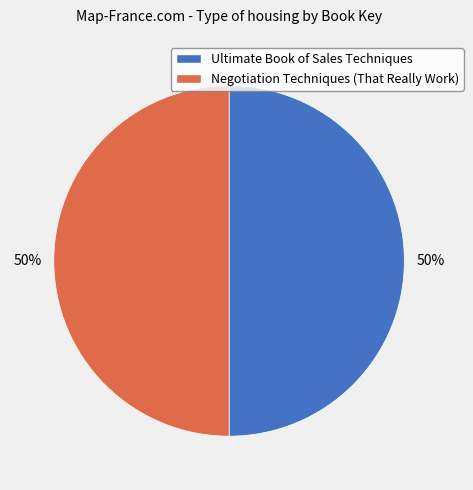

Is the sum of Negotiation Techniques (That Really Work) and Ultimate Book of Sales Techniques greater than half?

Yes